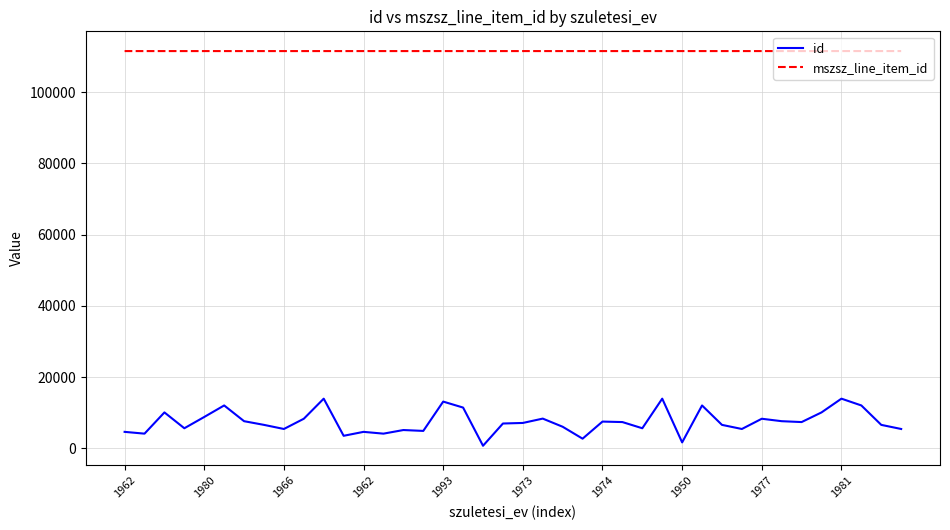

List the series in order of their peak value, highest first.

mszsz_line_item_id, id